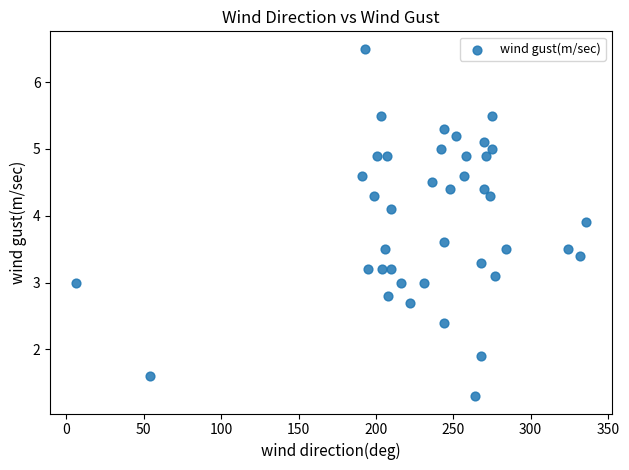

What is the range of X values (max minus min)?

330.0